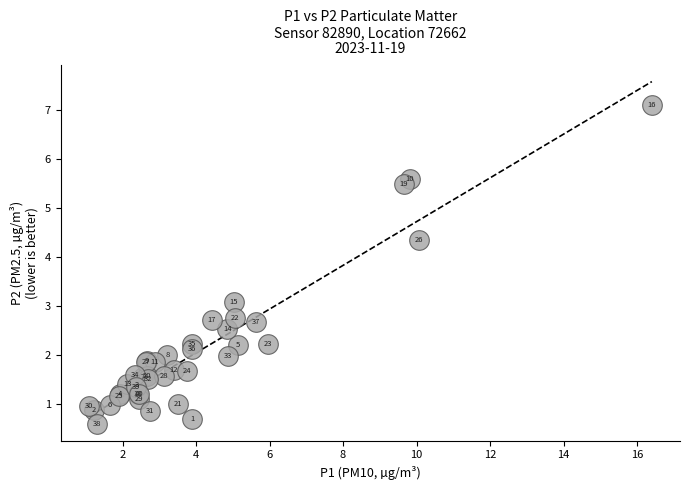

What Y value in the scatter plot is closest to 3?

3.1